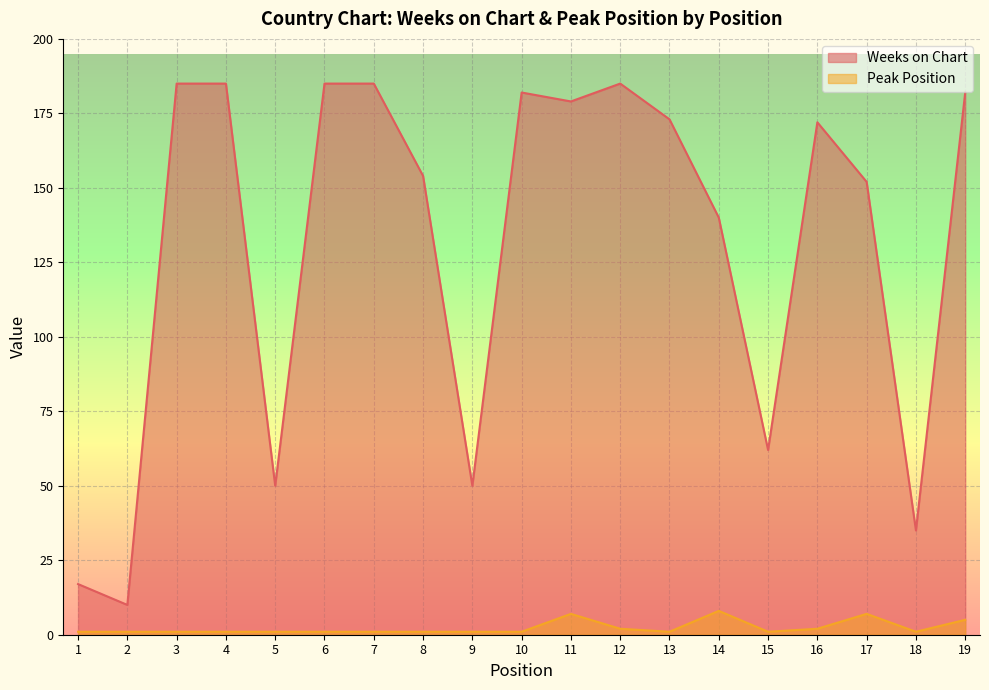

Between 5 and 14, which is larger?

14